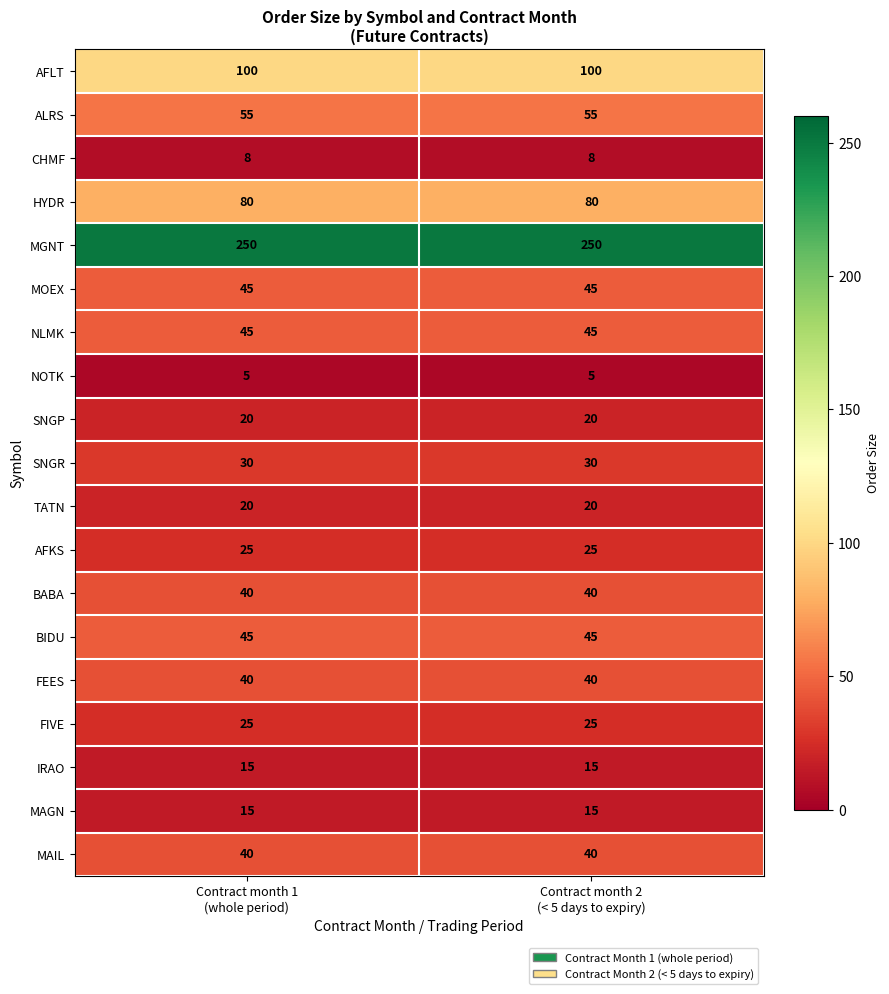

What is the average value of the MOEX series?

45